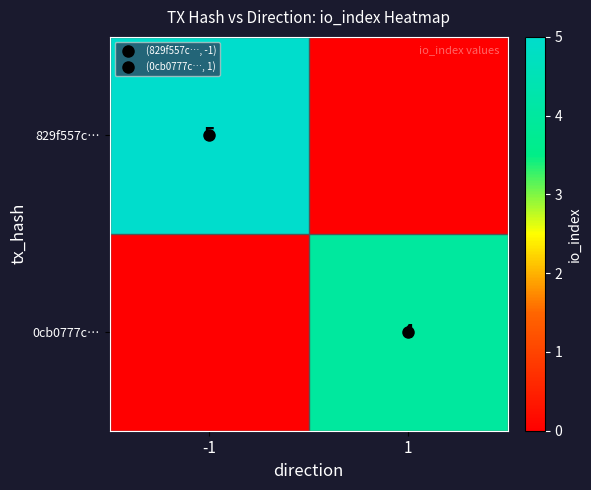

What is the total value across all series at -1?

5